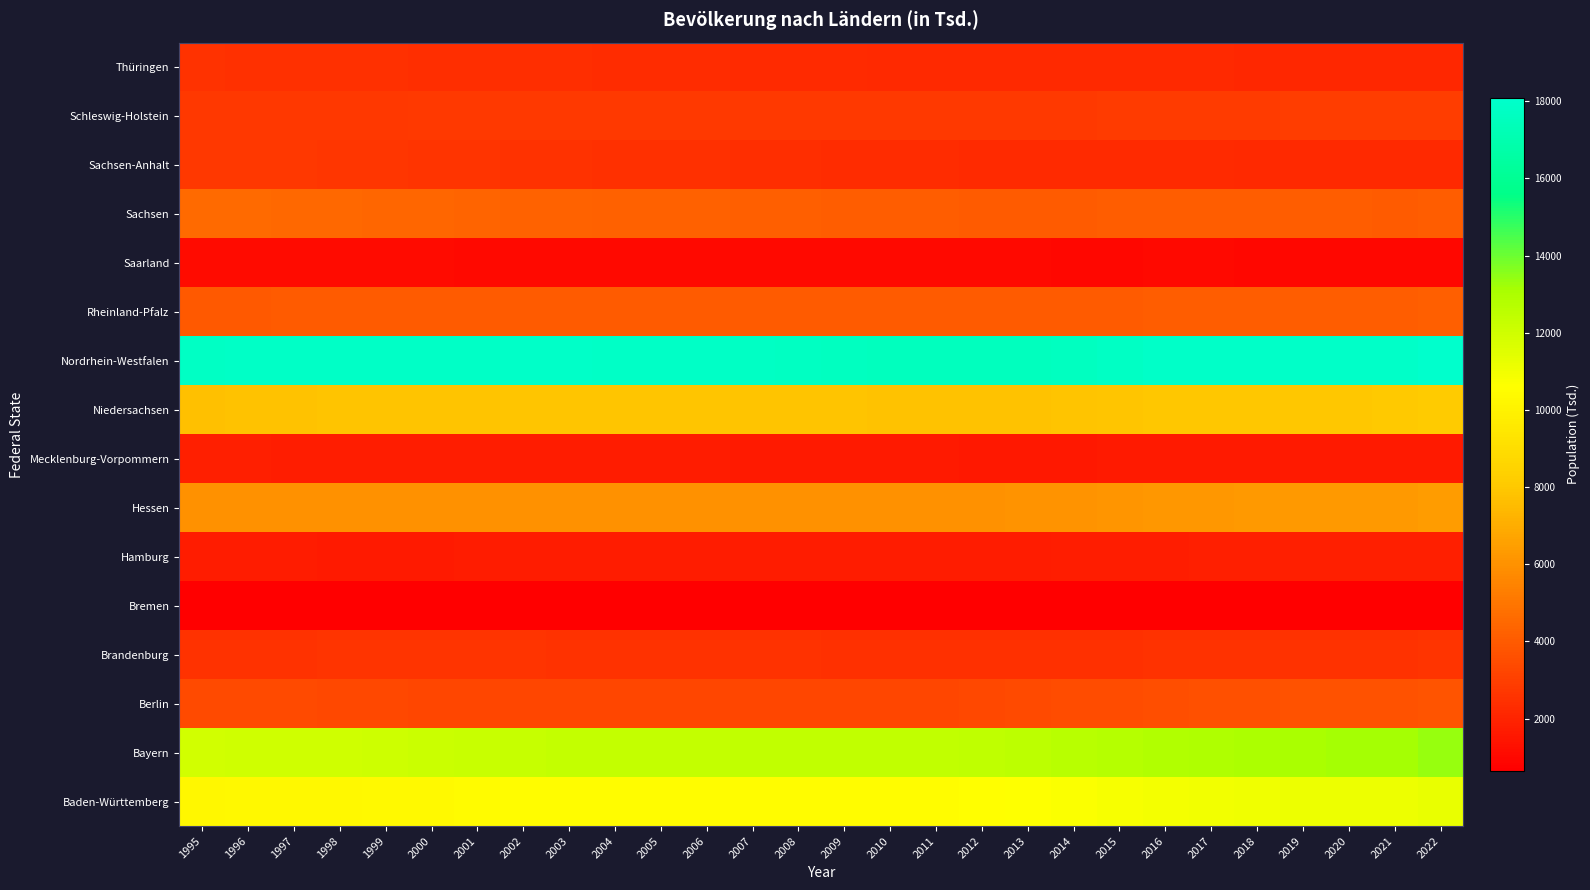

What is the greatest value displayed?

18078